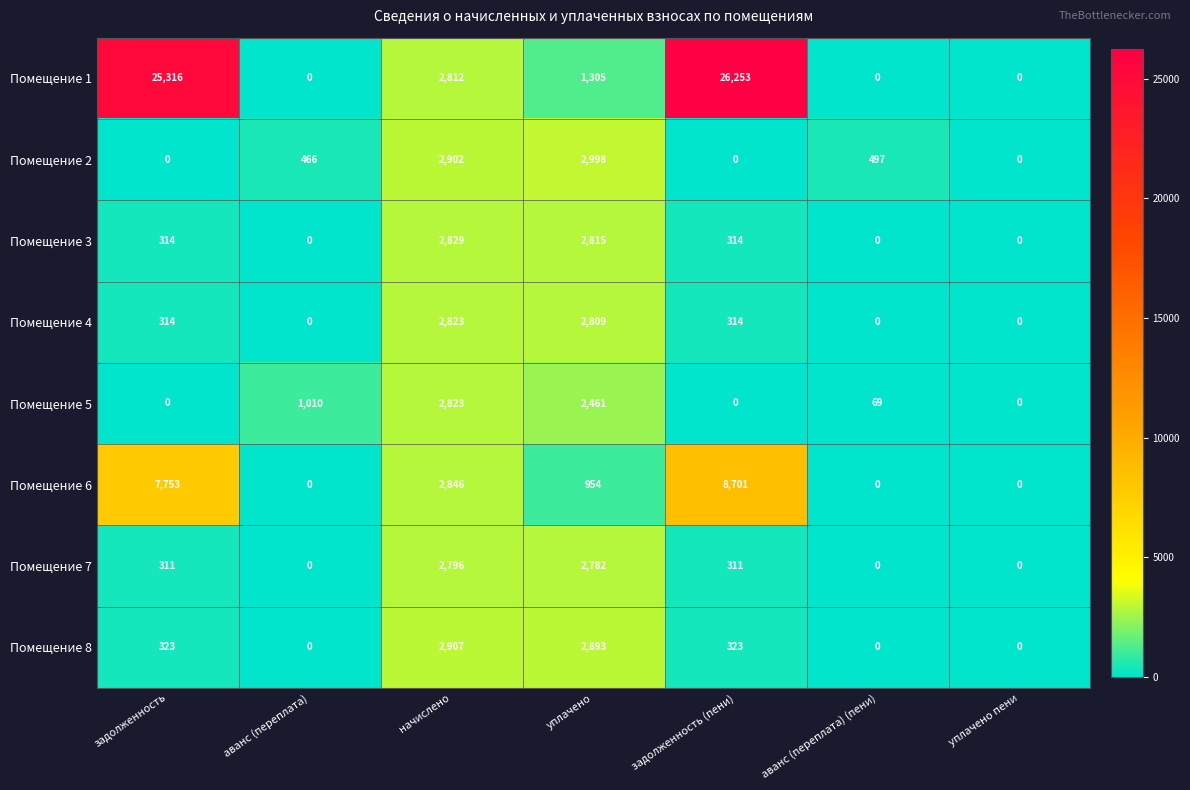

At how many categories does at least one series exceed 17165?

2